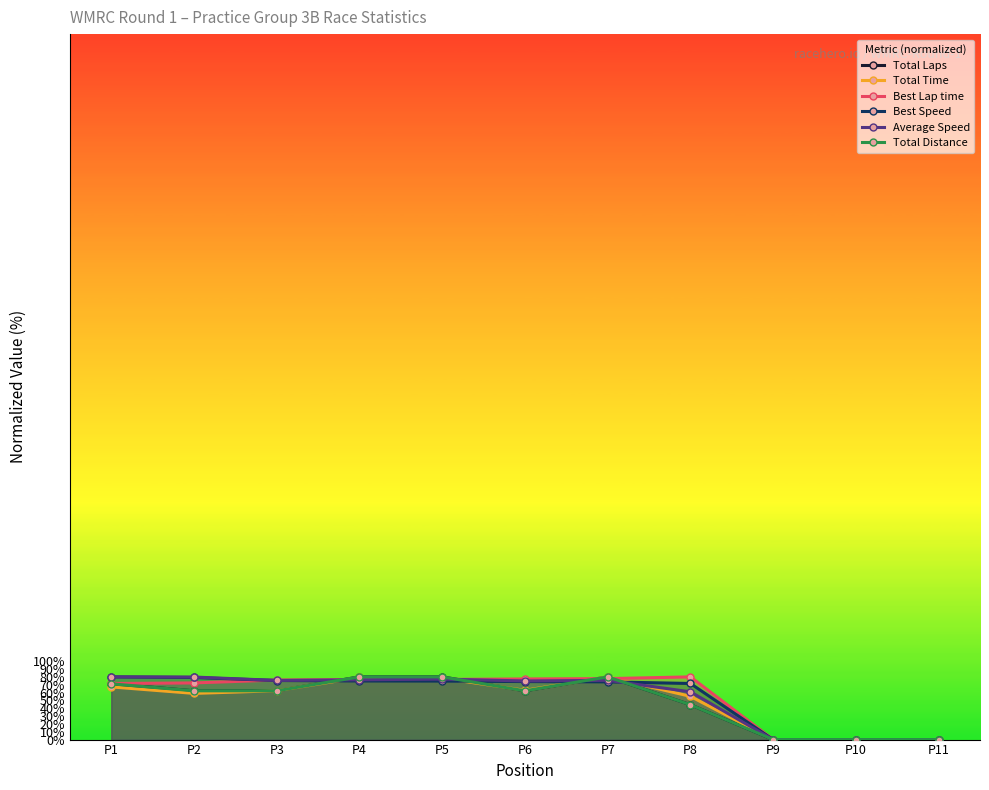

What is the average value of the Total Time series?

49.5